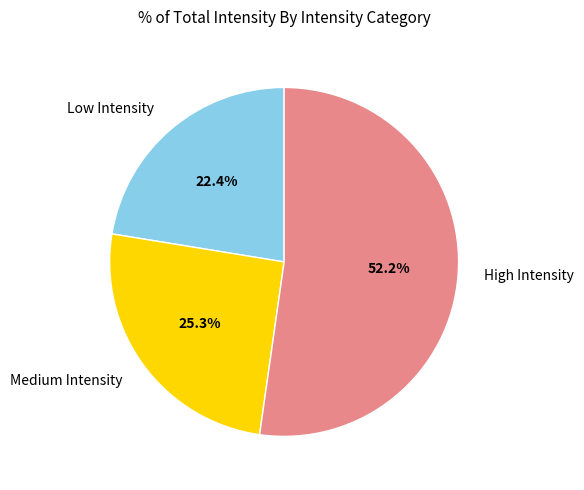

Which slice is the smallest?

Low Intensity